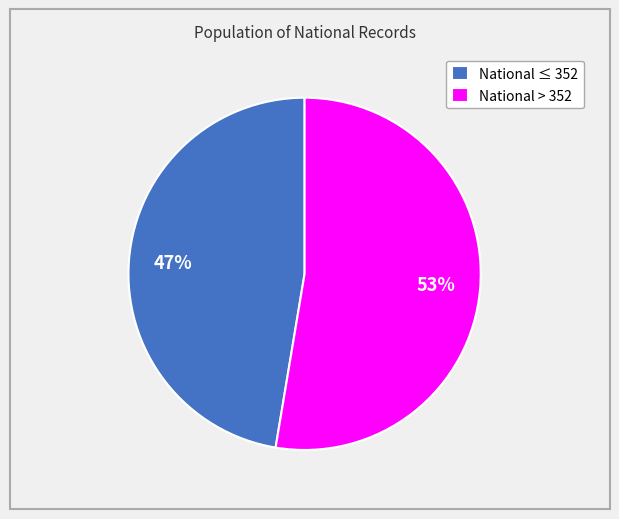

Approximately how many times larger is the value at National ≤ 352 compared to National > 352?

0.9